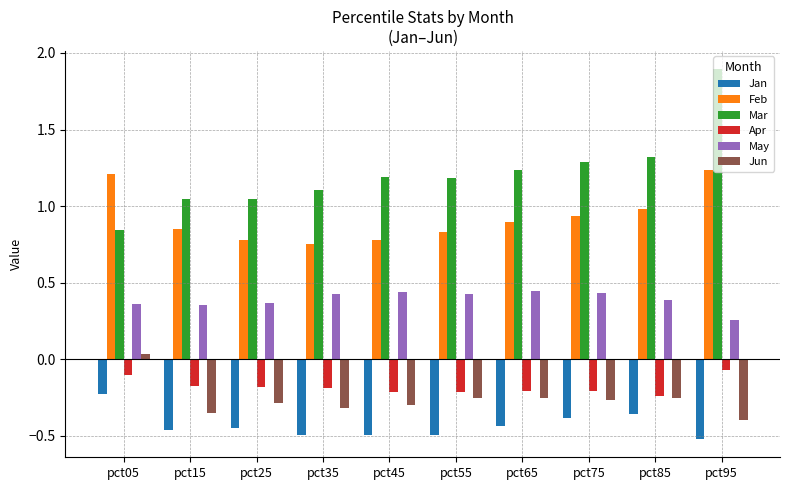

Count the number of data series in this chart.

6